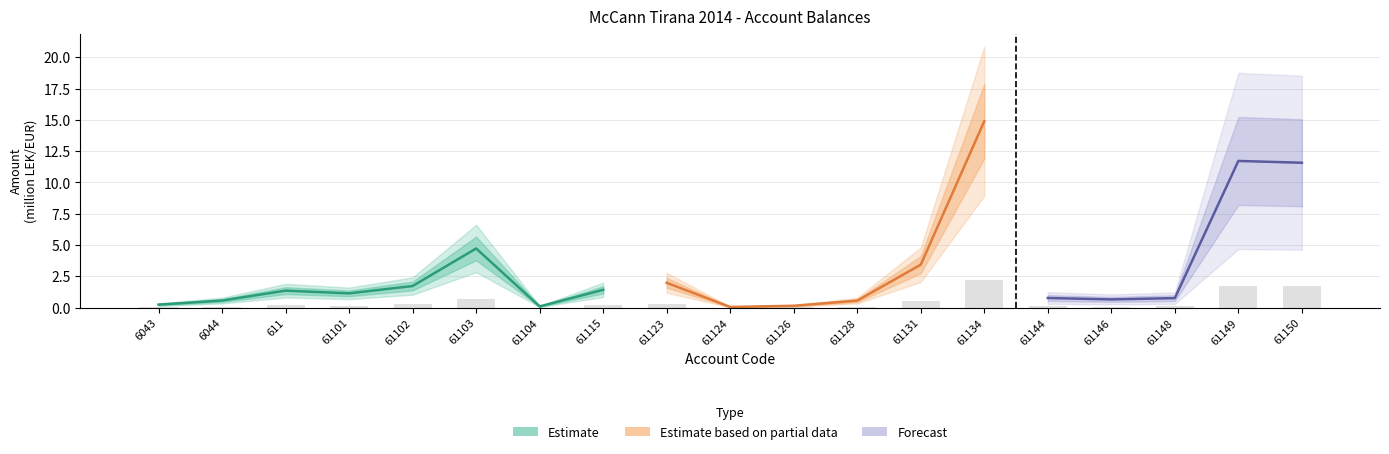

At which category does the chart reach its peak across all series?

61134